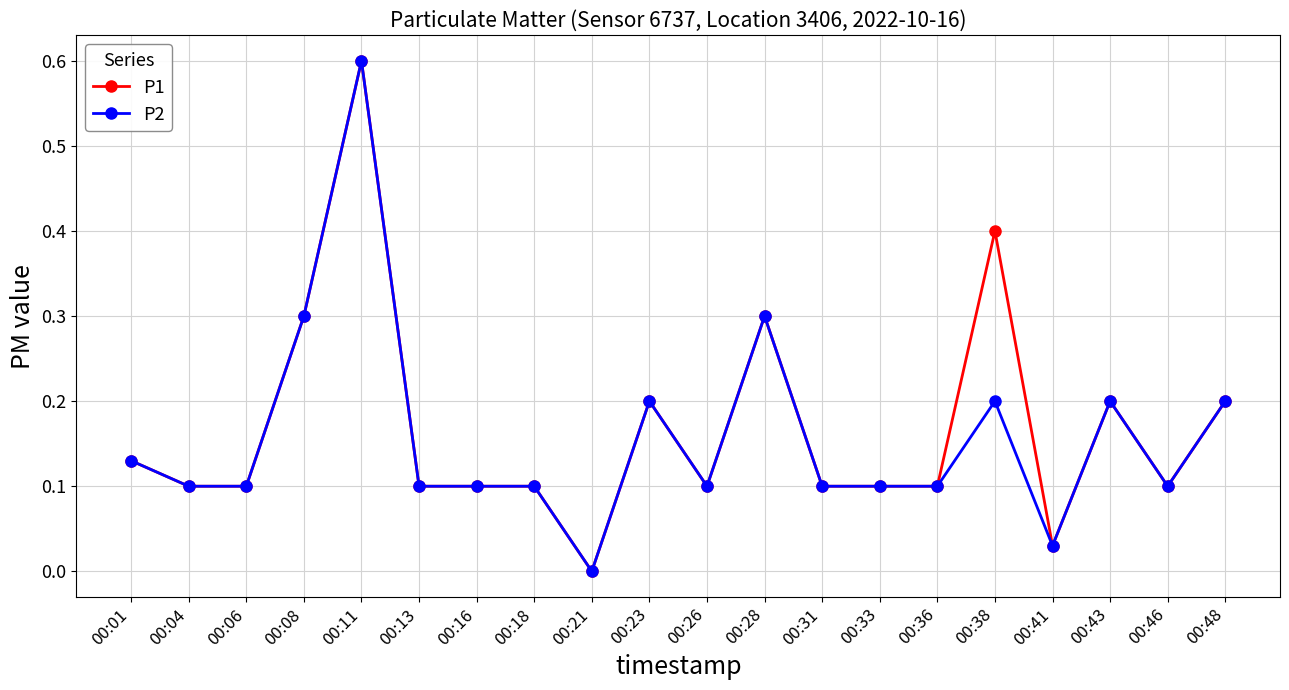

True or false: P2 has more than 1 points higher than both neighbors.

True